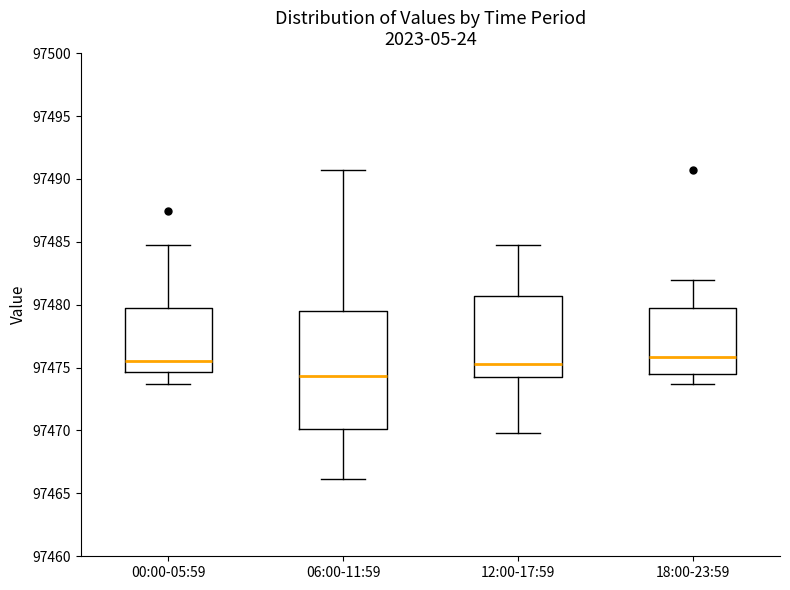

Which box's median line is the lowest?

06:00-11:59